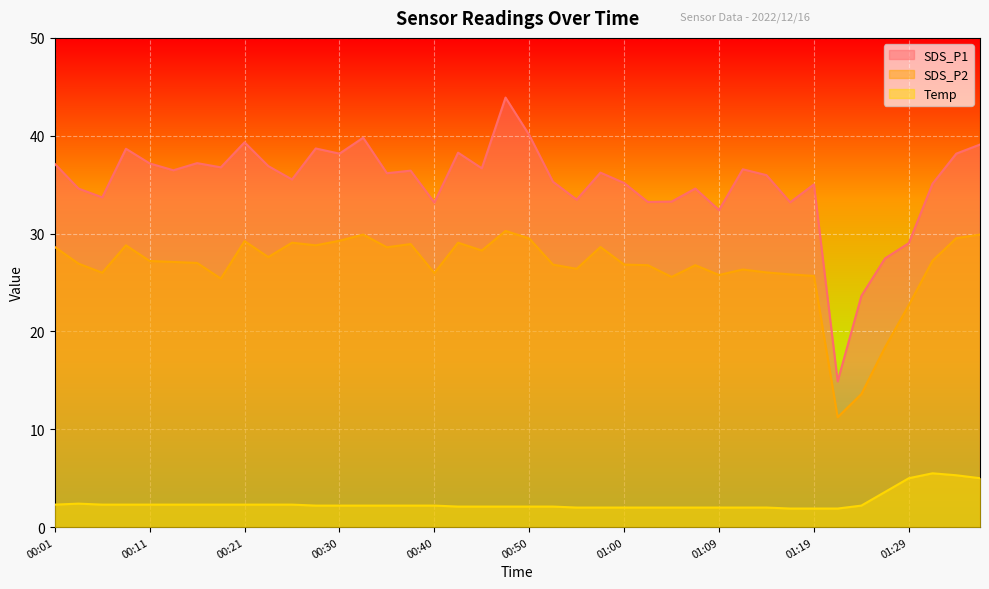

At which category is the sum across all series the highest?

00:47